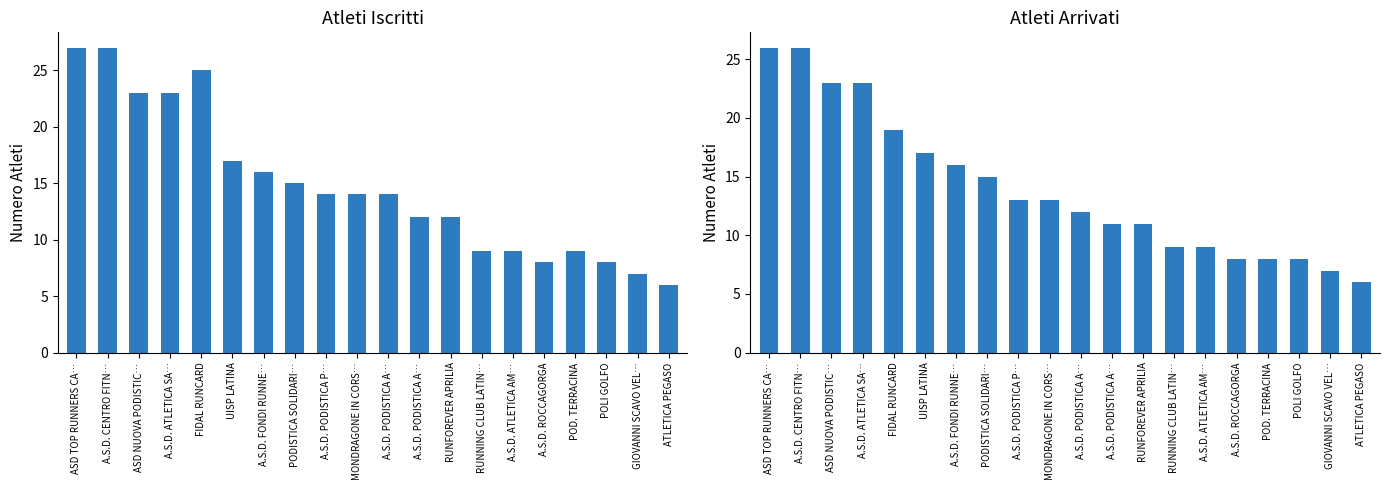

Reading left to right, transcribe all the data shown in this chart.

Atleti Iscritti: ASD TOP RUNNERS CA…=27	A.S.D. CENTRO FITN…=27	ASD NUOVA PODISTIC…=23	A.S.D. ATLETICA SA…=23	FIDAL RUNCARD=25	UISP LATINA=17	A.S.D. FONDI RUNNE…=16	PODISTICA SOLIDARI…=15	A.S.D. PODISTICA P…=14	MONDRAGONE IN CORS…=14	A.S.D. PODISTICA A…=14	A.S.D. PODISTICA A…=12	RUNFOREVER APRILIA=12	RUNNING CLUB LATIN…=9	A.S.D. ATLETICA AM…=9	A.S.D. ROCCAGORGA=8	POD. TERRACINA=9	POLI GOLFO=8	GIOVANNI SCAVO VEL…=7	ATLETICA PEGASO=6
Atleti Arrivati: ASD TOP RUNNERS CA…=26	A.S.D. CENTRO FITN…=26	ASD NUOVA PODISTIC…=23	A.S.D. ATLETICA SA…=23	FIDAL RUNCARD=19	UISP LATINA=17	A.S.D. FONDI RUNNE…=16	PODISTICA SOLIDARI…=15	A.S.D. PODISTICA P…=13	MONDRAGONE IN CORS…=13	A.S.D. PODISTICA A…=12	A.S.D. PODISTICA A…=11	RUNFOREVER APRILIA=11	RUNNING CLUB LATIN…=9	A.S.D. ATLETICA AM…=9	A.S.D. ROCCAGORGA=8	POD. TERRACINA=8	POLI GOLFO=8	GIOVANNI SCAVO VEL…=7	ATLETICA PEGASO=6